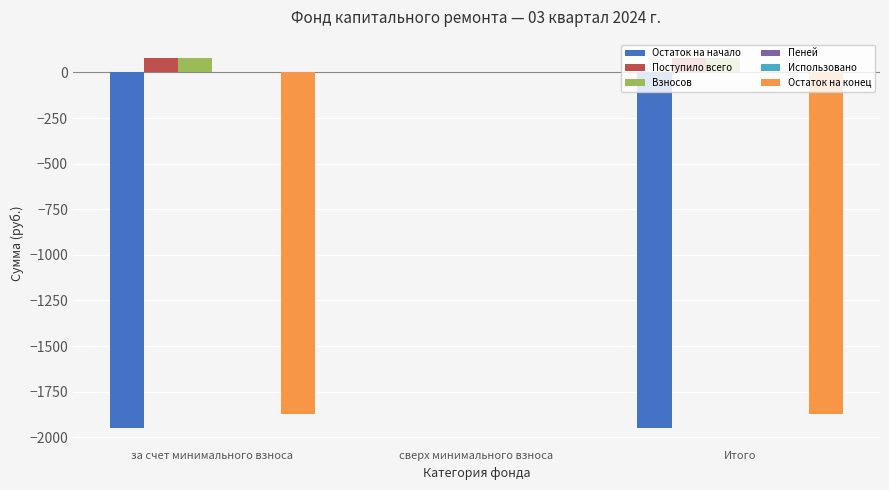

The value of Остаток на конец at за счет минимального взноса is -1871.6. True or false?

True